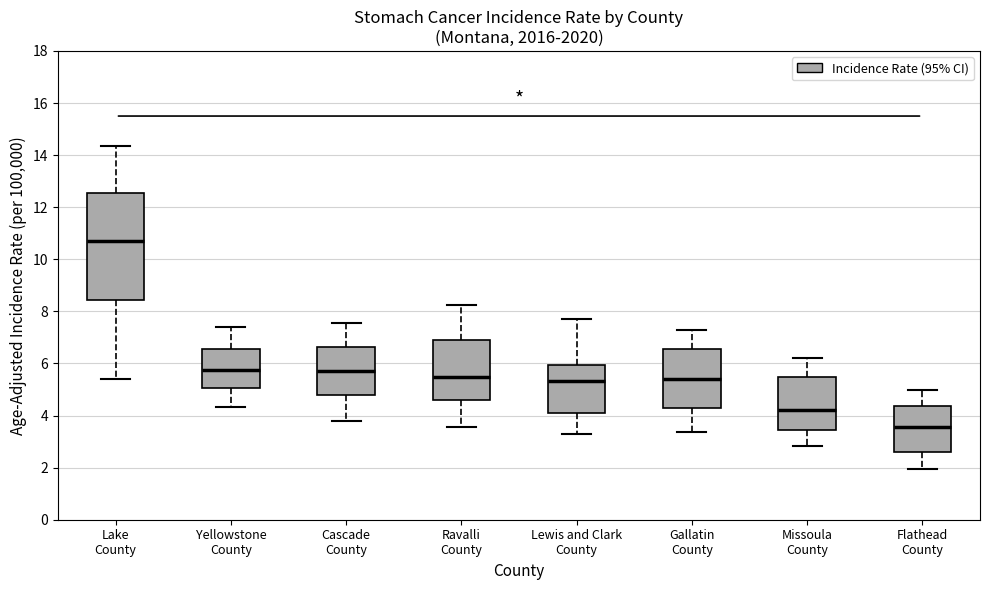

Which box is the tallest, from its lower edge to its upper edge?

Lake County